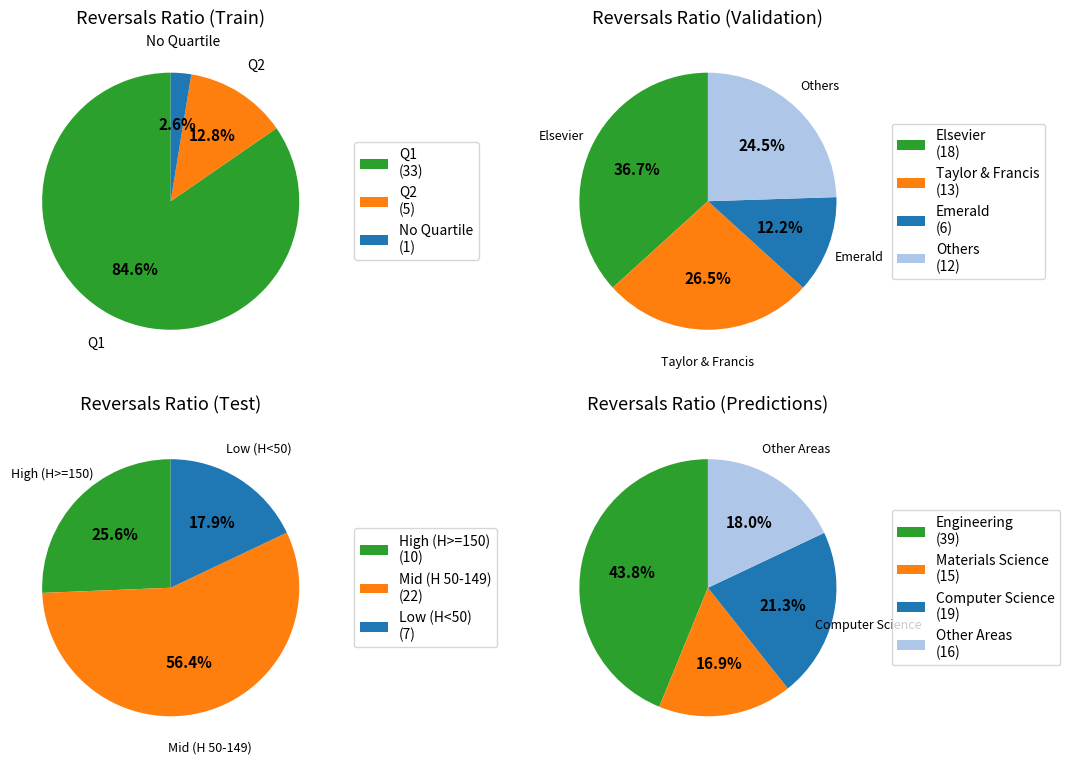

Which slice is the largest?

Q1